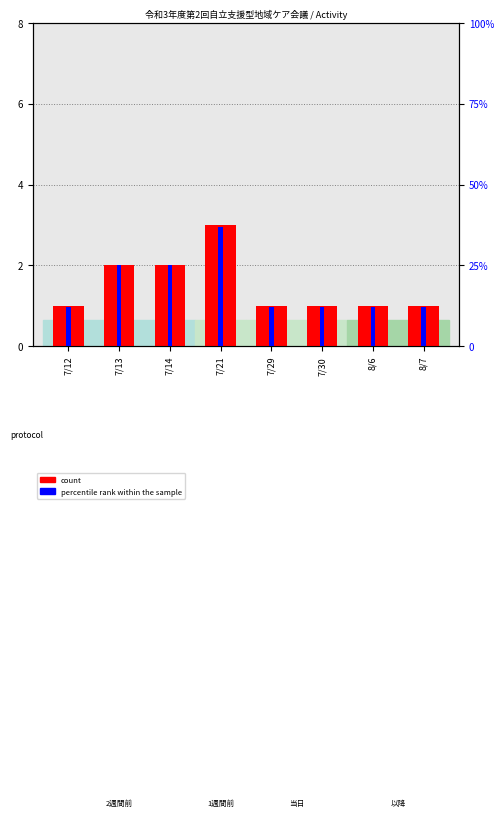

What value does the percentile rank within the sample series have at 7/13, to the nearest 10?

20